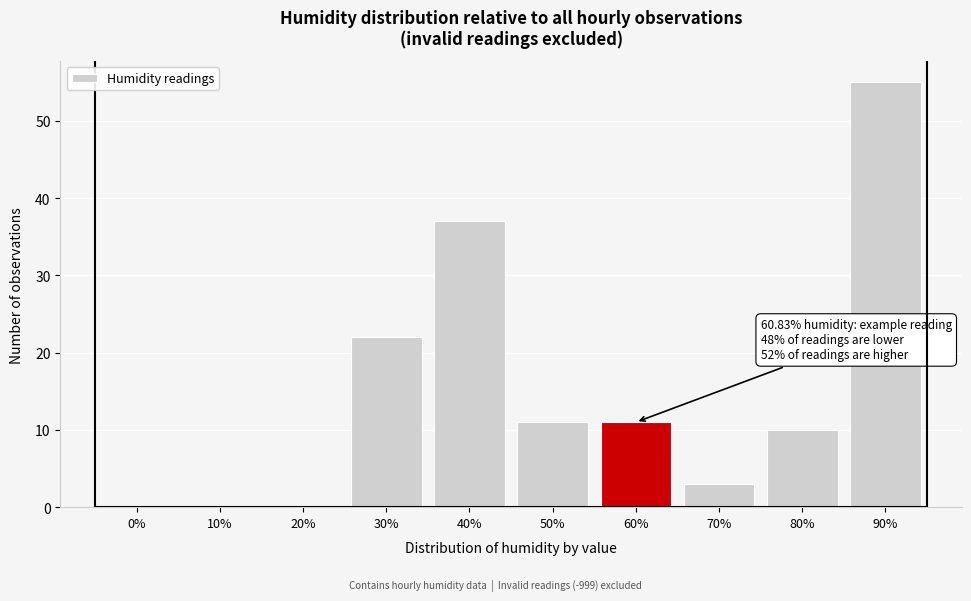

Reading right to left, extract all data points from this chart.

90%=55	80%=10	70%=3	60%=11	50%=11	40%=37	30%=22	20%=0	10%=0	0%=0